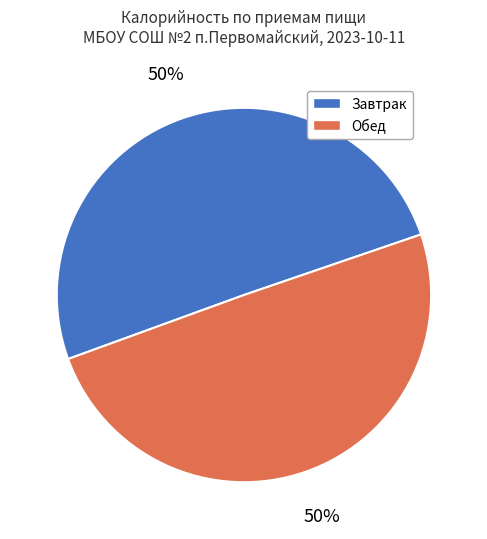

What is the ratio of the value at Обед to the value at Завтрак?

1.0